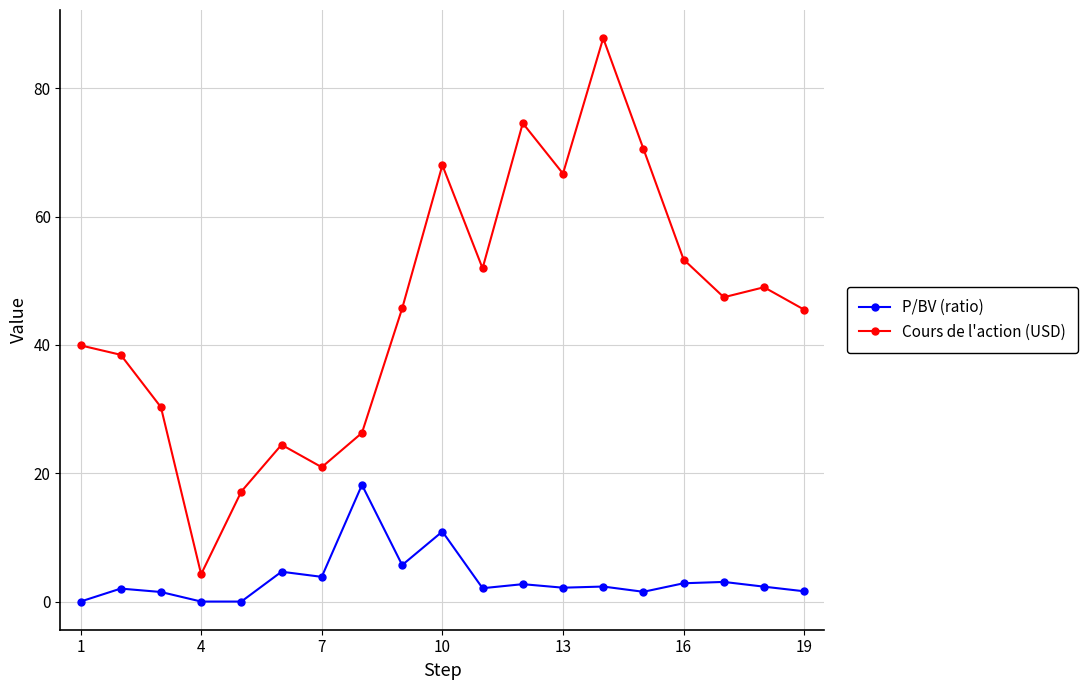

What is the maximum value shown in the chart?

87.8